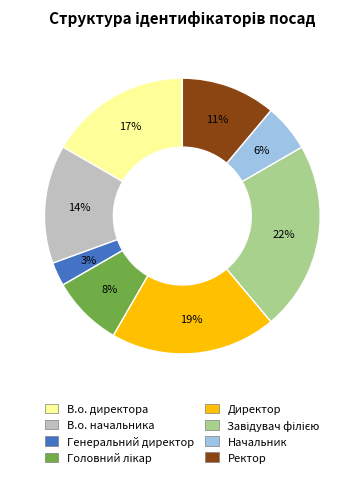

Which category has the smallest portion of the pie?

Генеральний директор